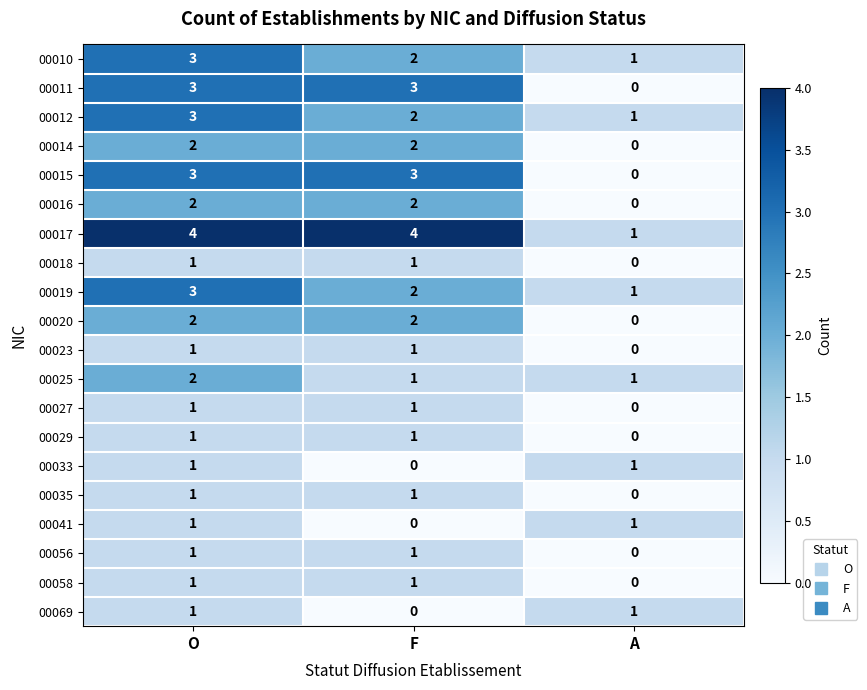

Which category has the highest value in the 00012 series?

O